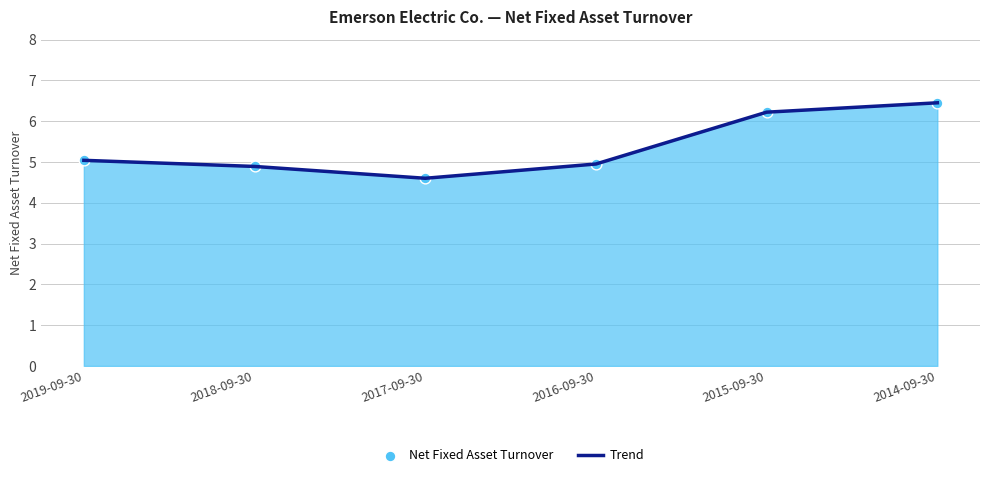

Between 2017-09-30 and 2018-09-30, which is larger?

2018-09-30